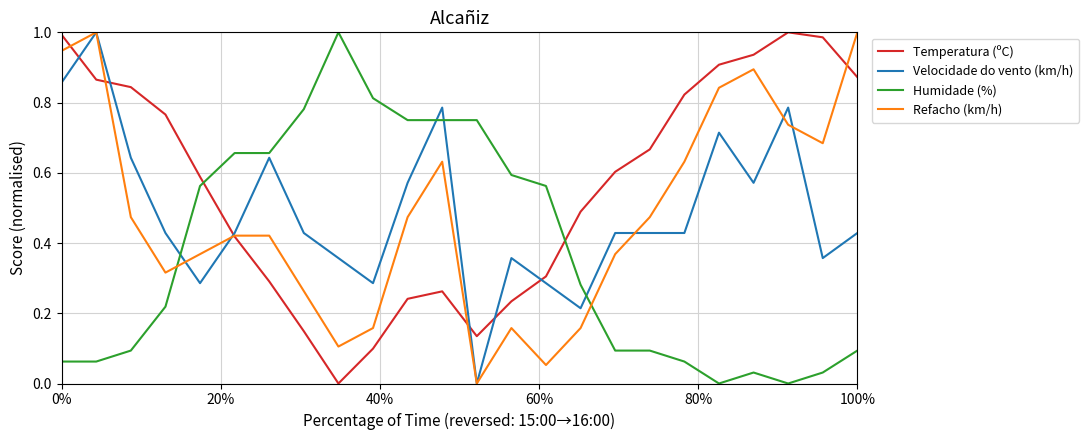

Which series has the largest total across all categories?

Temperatura (ºC)